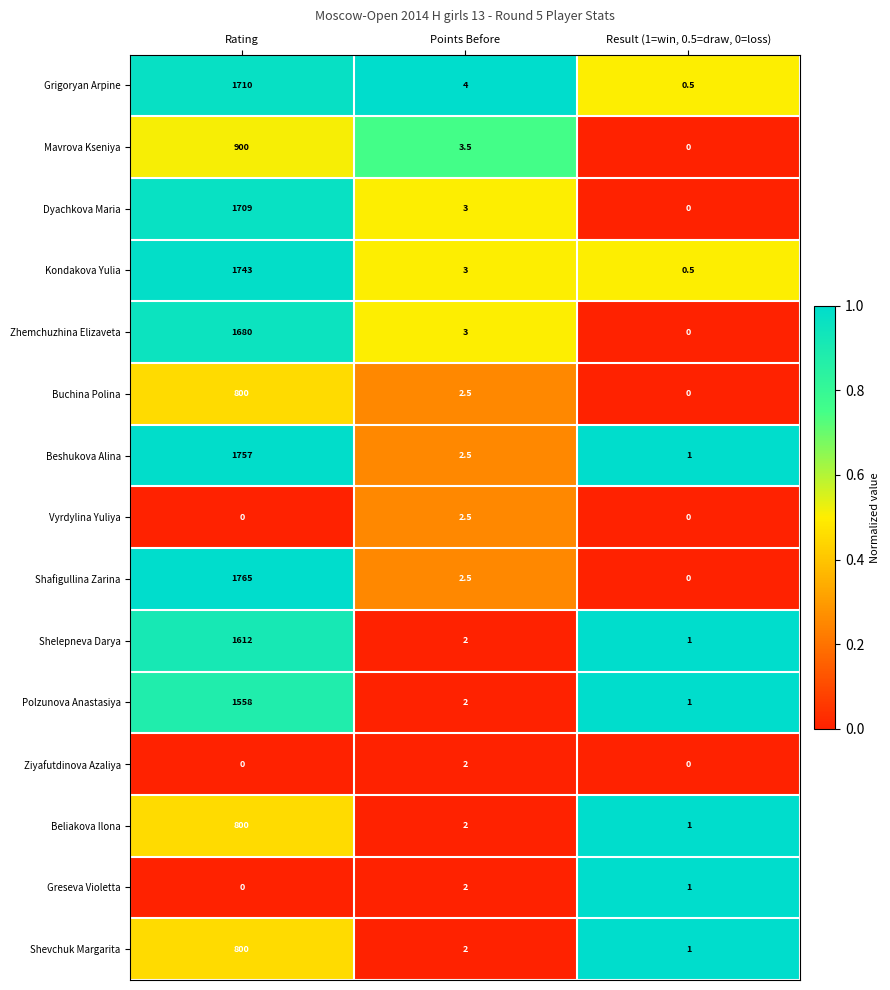

Which series has the widest spread of values?

Shafigullina Zarina